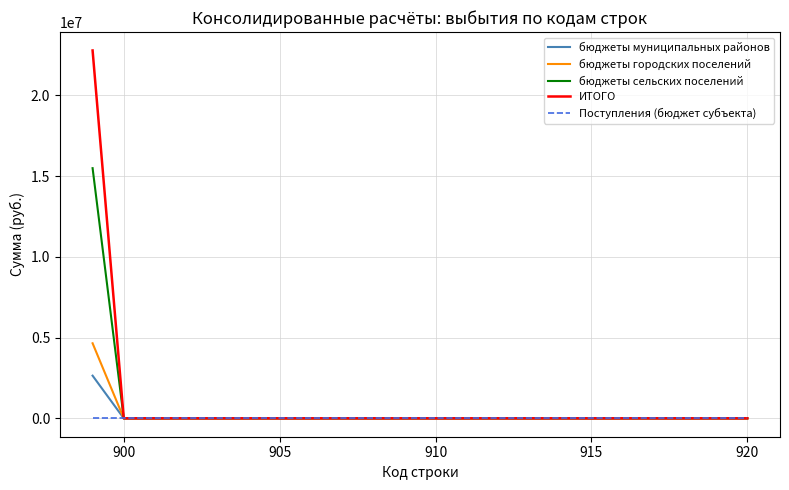

Rank the series by their maximum value, from lowest to highest.

Поступления (бюджет субъекта), бюджеты муниципальных районов, бюджеты городских поселений, бюджеты сельских поселений, ИТОГО